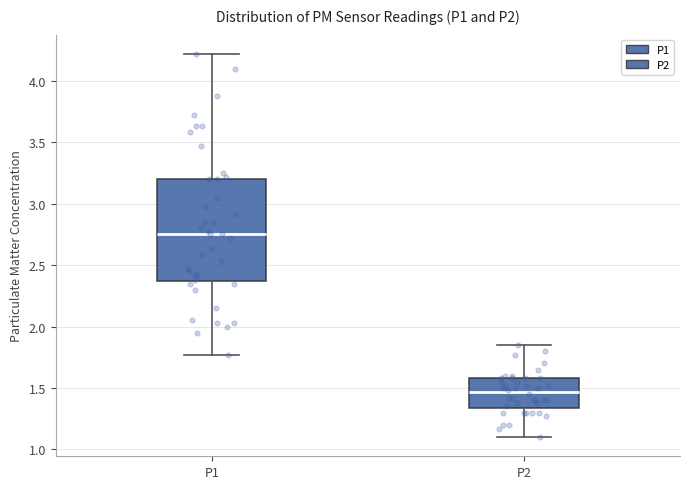

Which box has the lowest median line?

P2